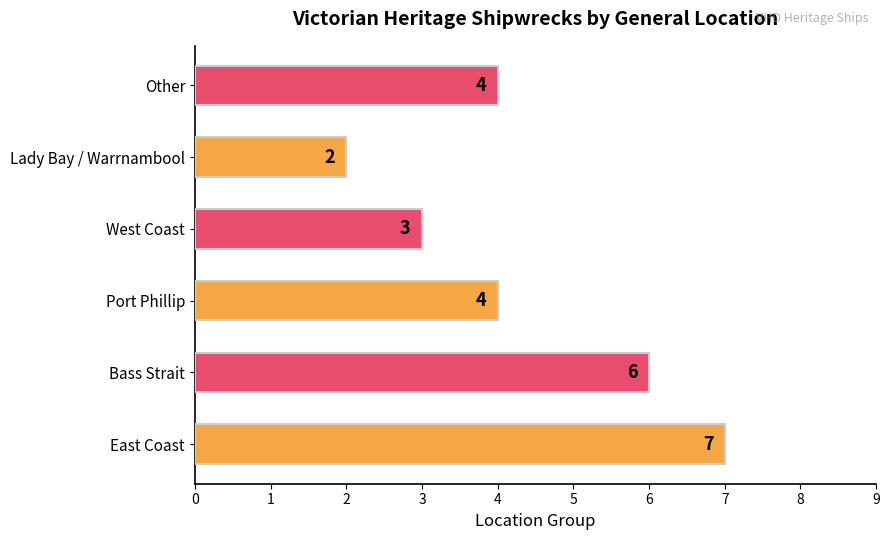

Reading bottom to top, what are all the values shown in this chart?

East Coast=7	Bass Strait=6	Port Phillip=4	West Coast=3	Lady Bay / Warrnambool=2	Other=4